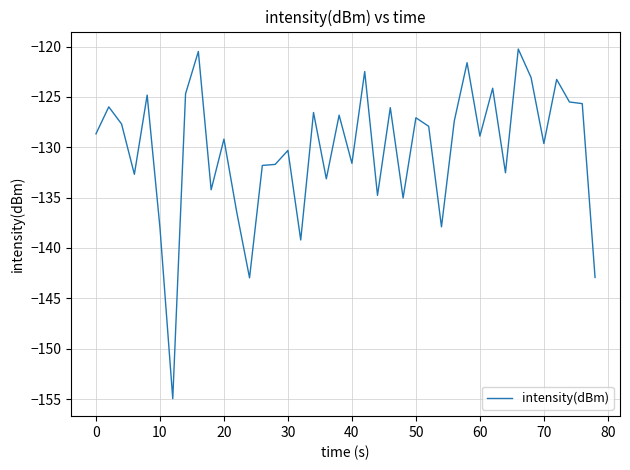

What is the difference between the maximum and minimum values?

34.7